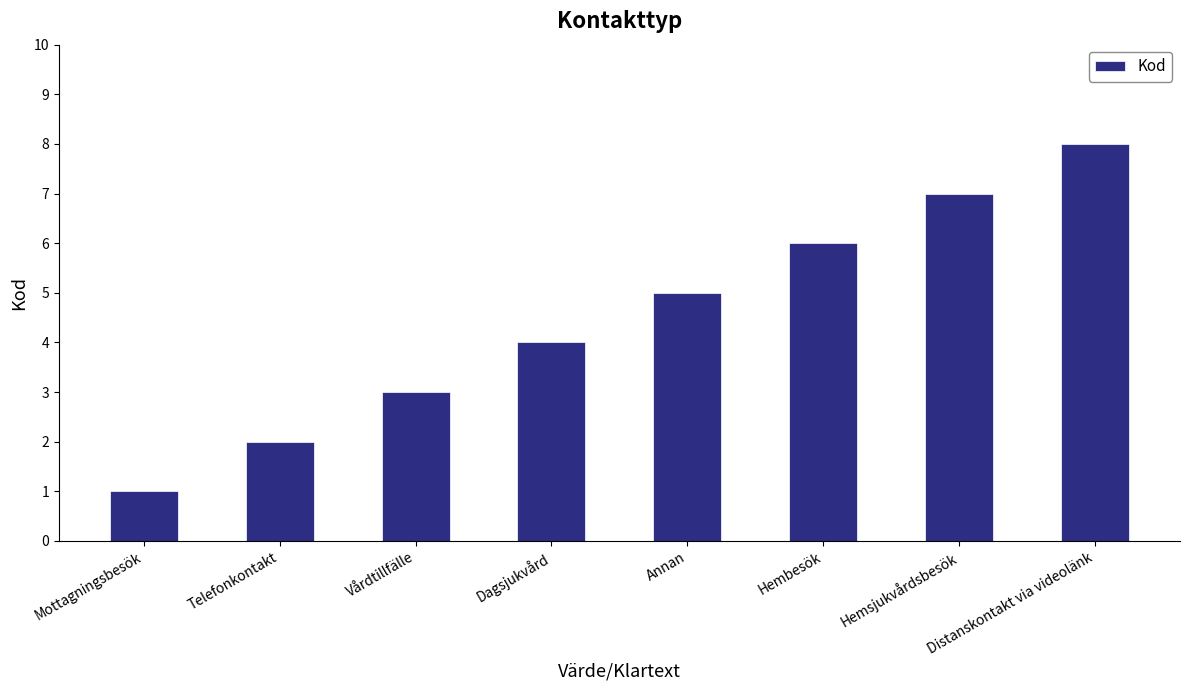

What is the label of the 3rd bar from the left?

Vårdtillfälle